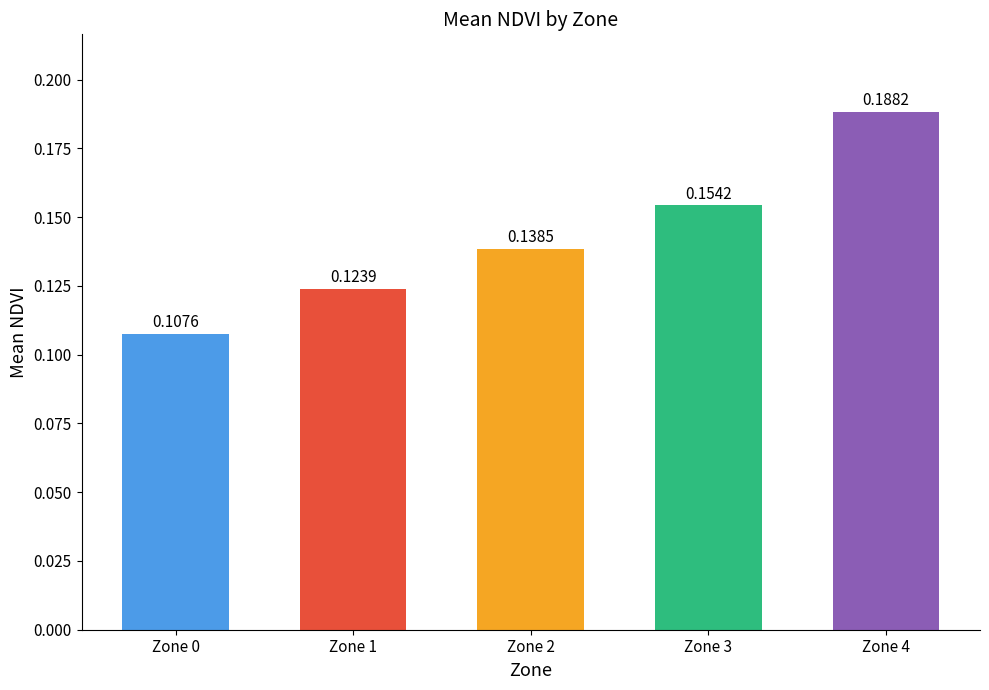

List the labels in order of value, smallest first.

Zone 0, Zone 1, Zone 2, Zone 3, Zone 4